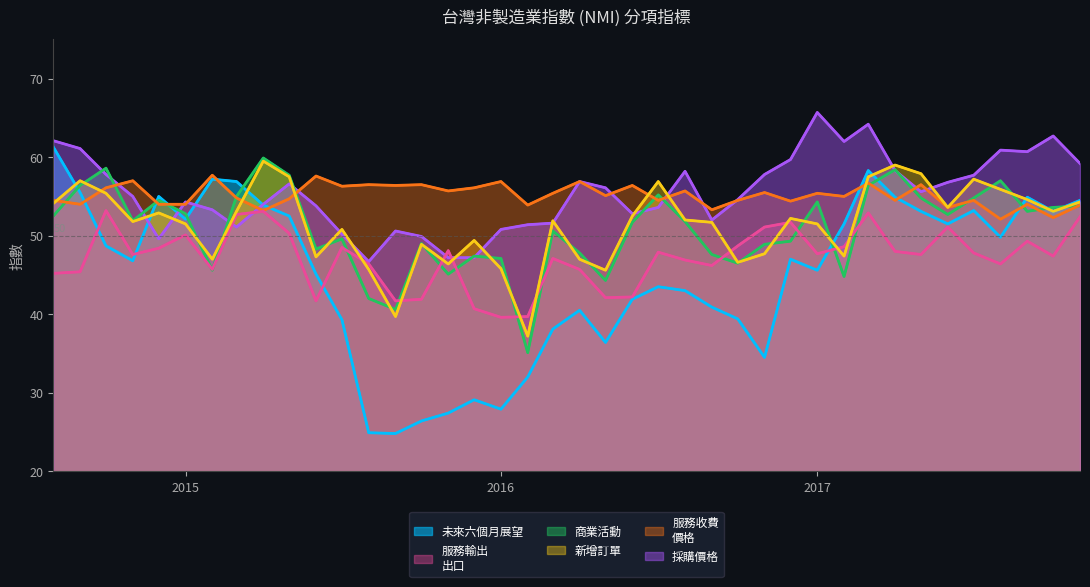

Where does the 新增訂單 series first go above 52?

2014-08